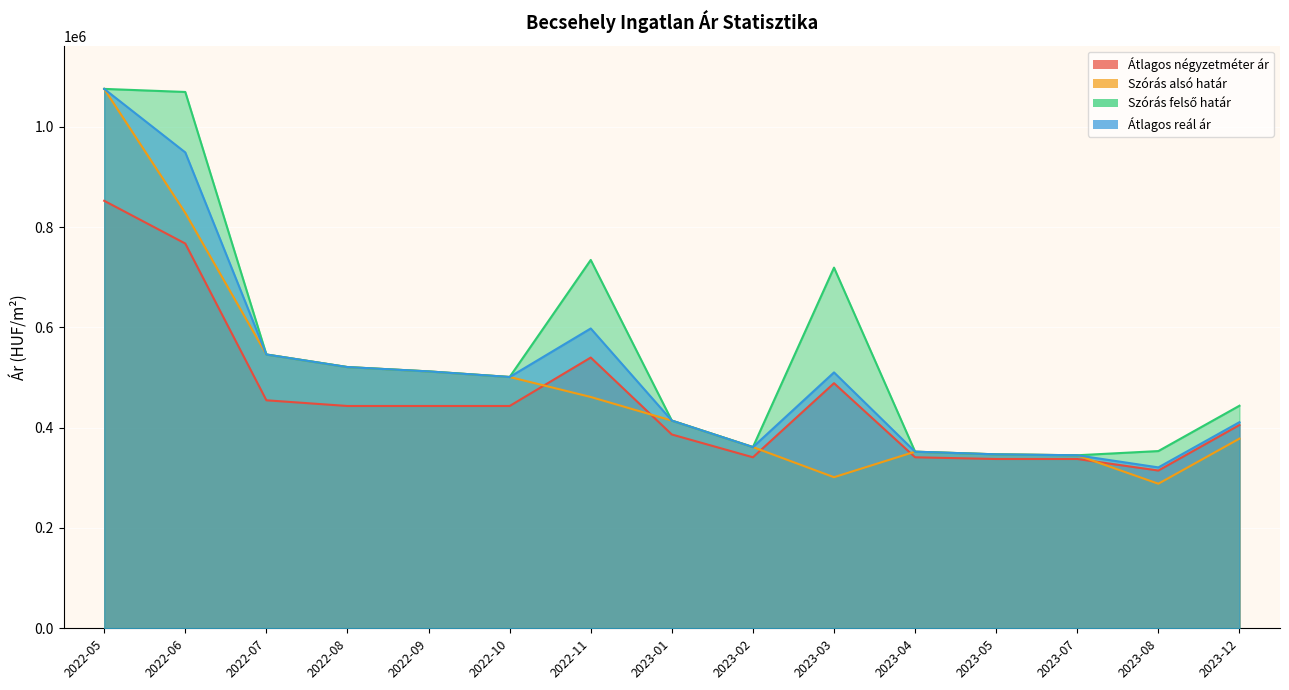

What is the average value of the Szórás alsó határ series?

482073